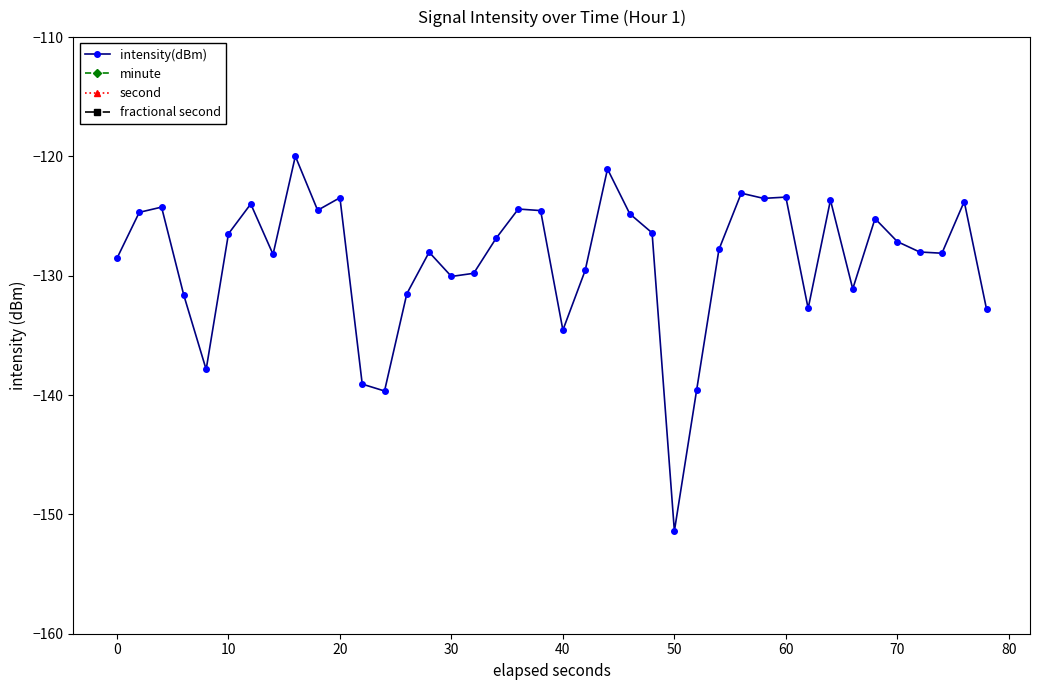

True or false: fractional second has more than 2 points higher than both neighbors.

False